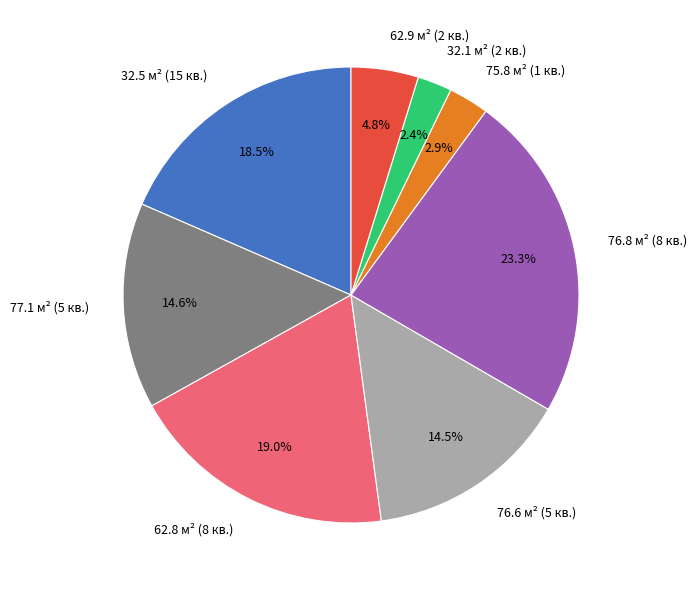

What is the total percentage of 76.6 м² (5 кв.) and 32.1 м² (2 кв.)?

16.9%